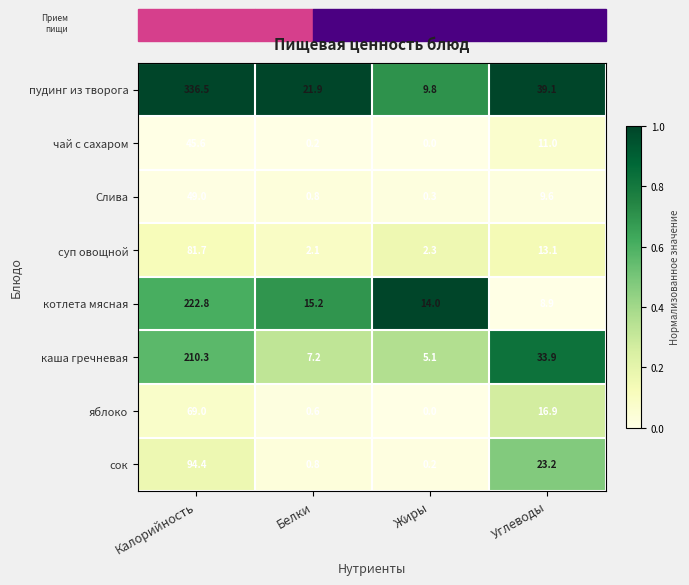

Read the сок value at Углеводы.

23.2